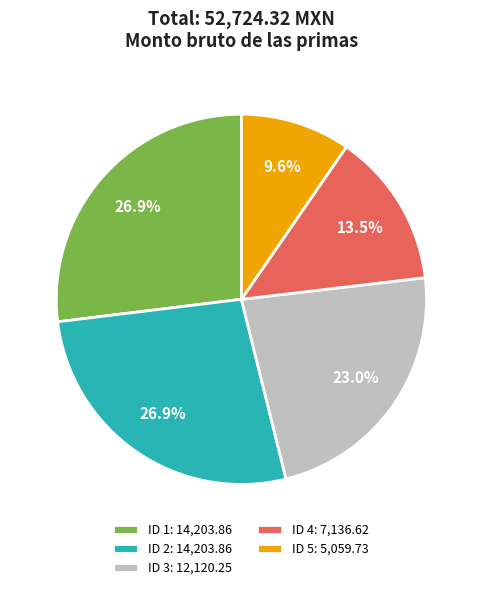

Is there any slice that represents more than half of the pie?

No